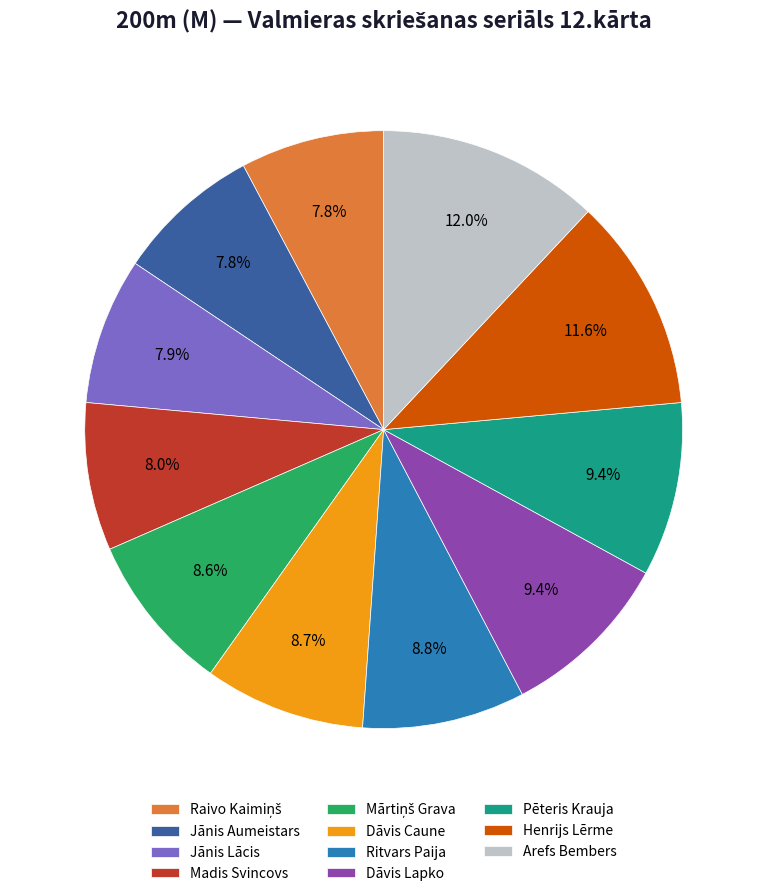

Combined, what portion of the pie is Arefs Bembers and Jānis Aumeistars?

19.8%